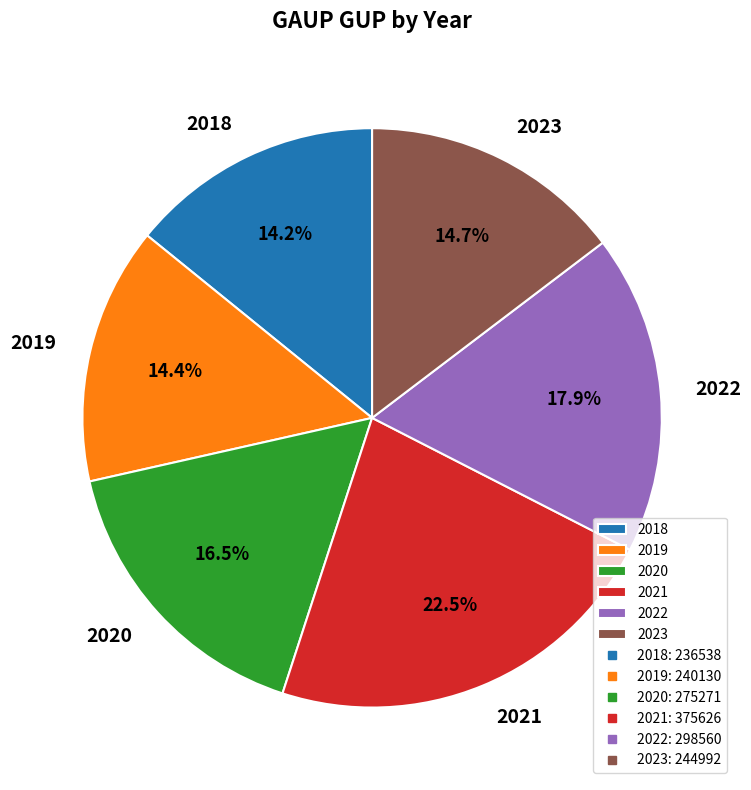

Count the number of slices in the pie.

6